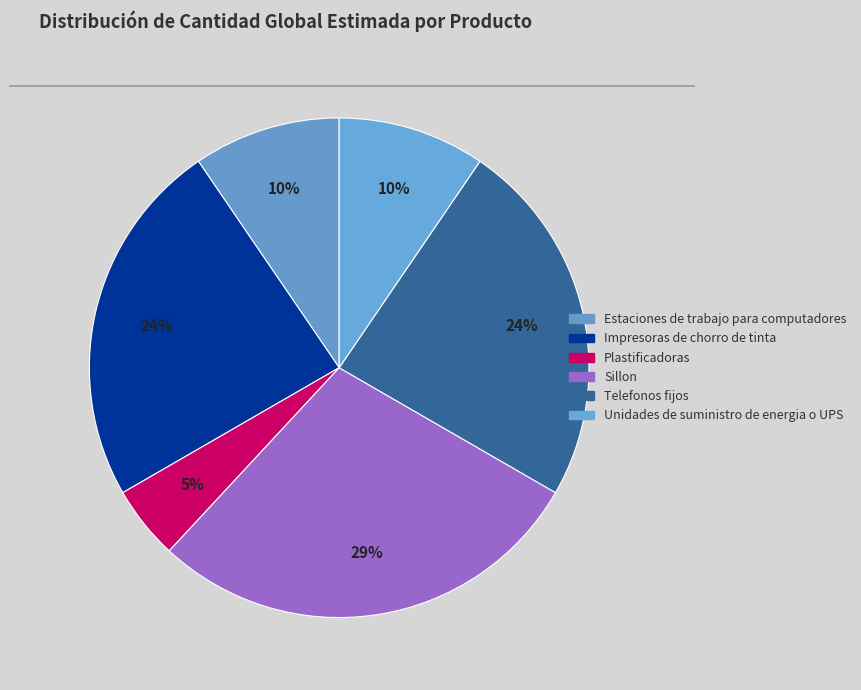

To the nearest percent, what portion does Estaciones de trabajo para computadores represent?

10%